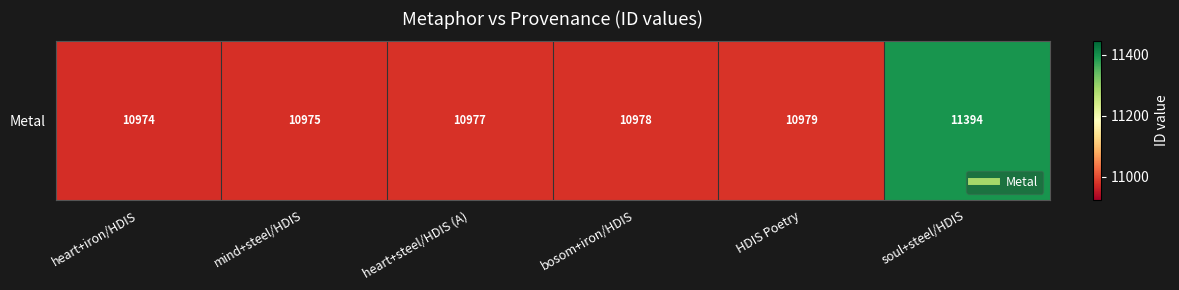

Rank the categories by value from lowest to highest.

heart+iron/HDIS, mind+steel/HDIS, heart+steel/HDIS (A), bosom+iron/HDIS, HDIS Poetry, soul+steel/HDIS